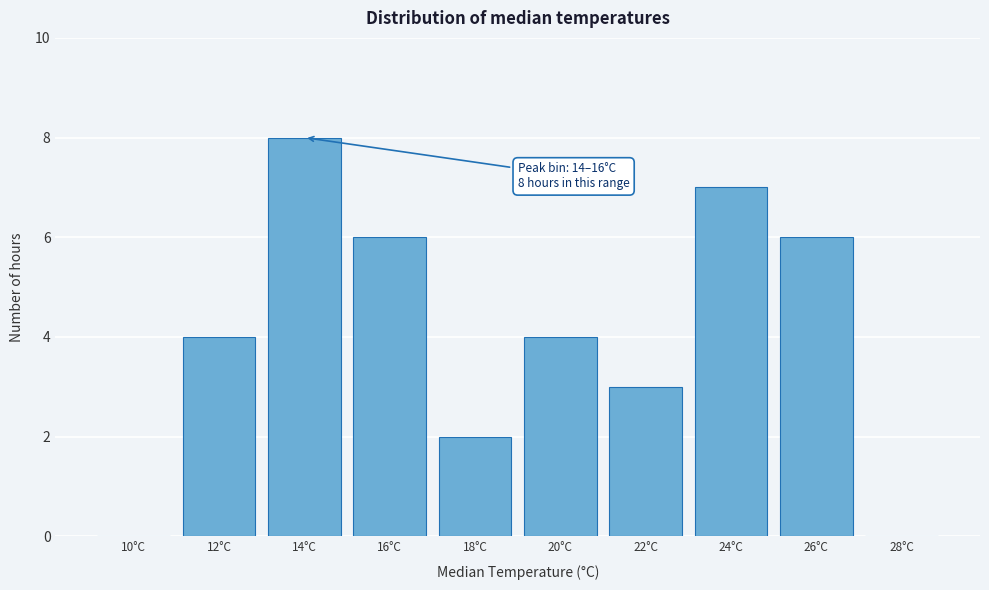

Reading left to right, what are all the values shown in this chart?

10°C=0	12°C=4	14°C=8	16°C=6	18°C=2	20°C=4	22°C=3	24°C=7	26°C=6	28°C=0